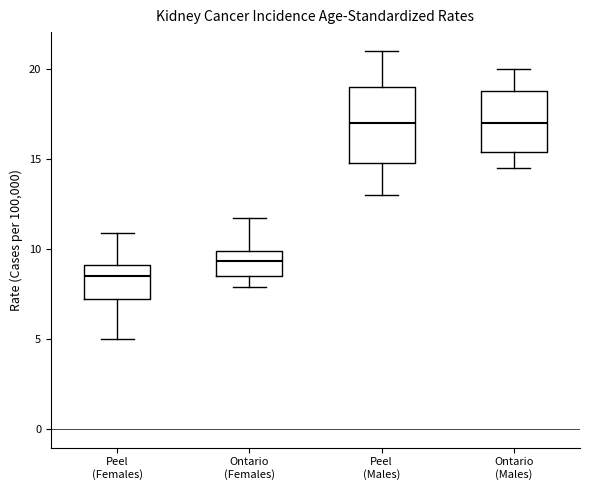

Comparing the boxes themselves (not the whiskers), which one is the tallest?

Peel (Males)